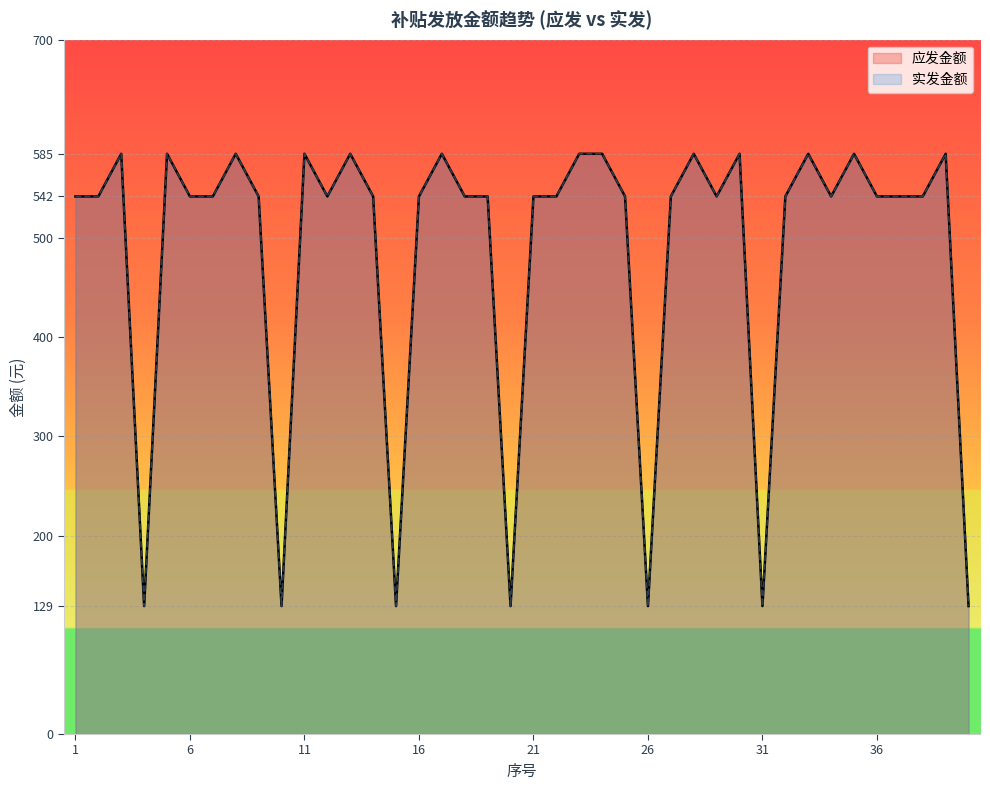

Where is the first local minimum for 实发金额?

4